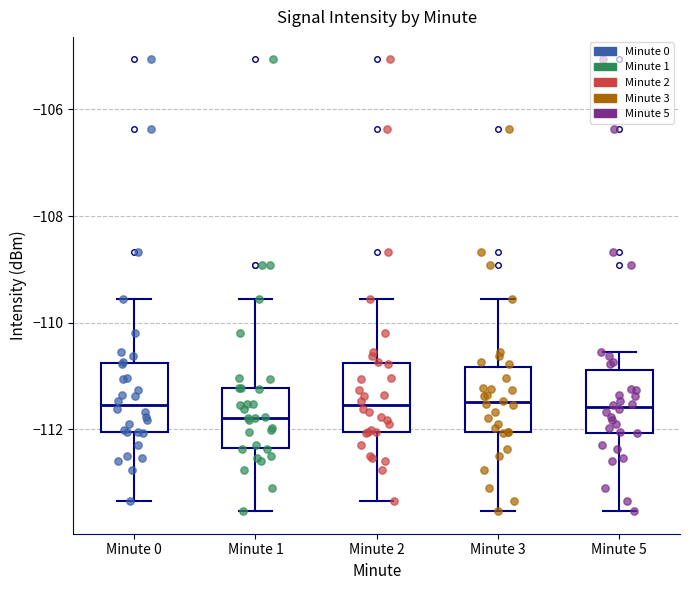

Reading left to right, transcribe this box plot: for each box, give where its median line is, the range the box spans, and where its two whiskers end, as read against the y-axis. The values are not printed on the chart, so give them approximately, as read against the axis.

Minute 0: median -111.6, box -112.0 to -110.8, whiskers -113.4 to -109.6
Minute 1: median -111.8, box -112.4 to -111.2, whiskers -113.6 to -109.6
Minute 2: median -111.6, box -112.0 to -110.8, whiskers -113.4 to -109.6
Minute 3: median -111.4, box -112.0 to -110.8, whiskers -113.6 to -109.6
Minute 5: median -111.6, box -112.0 to -110.8, whiskers -113.6 to -110.6